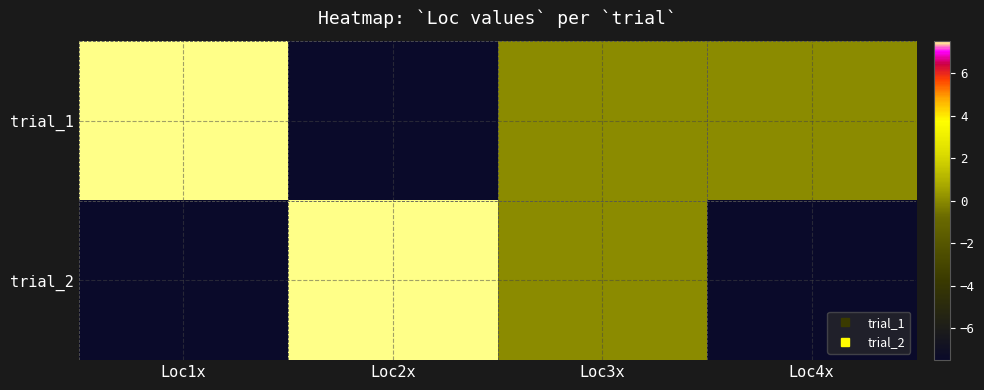

Reading left to right, what are all the values shown in this chart?

trial_1: Loc1x=7.5	Loc2x=-7.5	Loc3x=0.0	Loc4x=0.0
trial_2: Loc1x=-7.5	Loc2x=7.5	Loc3x=0.0	Loc4x=-7.5